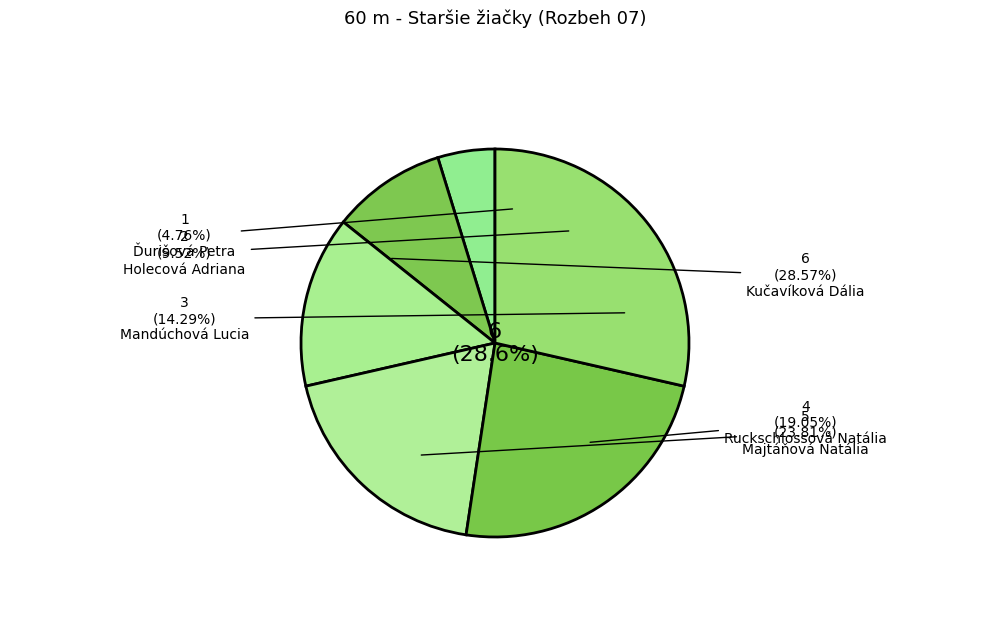

Combined, do Majtáňová Natália and Mandúchová Lucia account for over 50%?

No